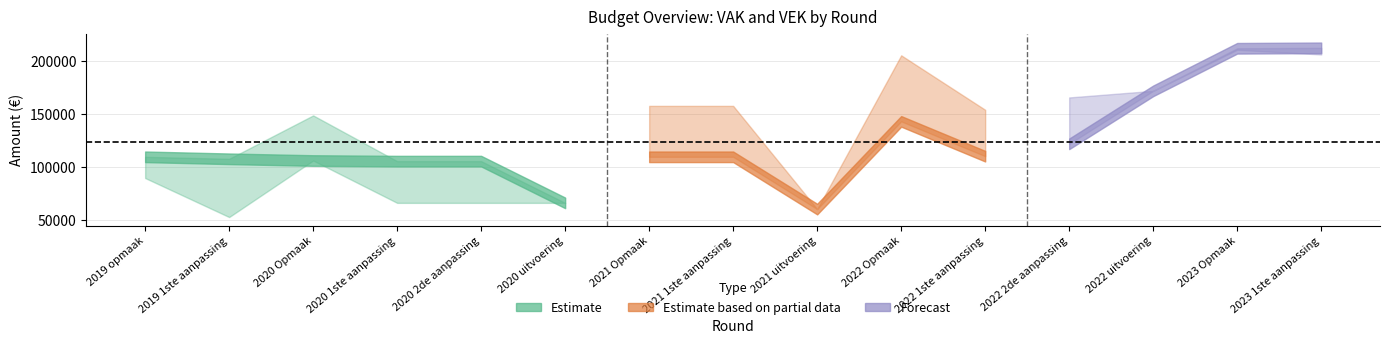

How many intersections are there between VAK and VEK?

2